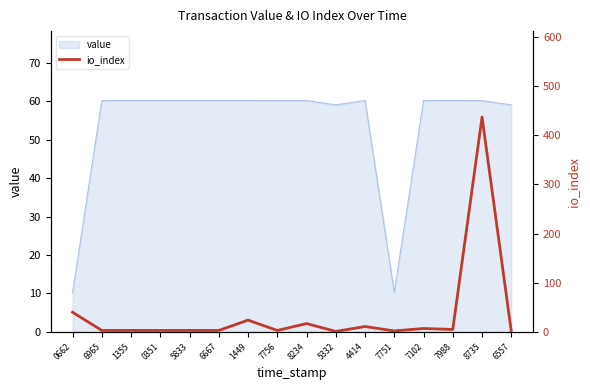

How many interior local peaks (higher than both neighbors) does the data have?

5